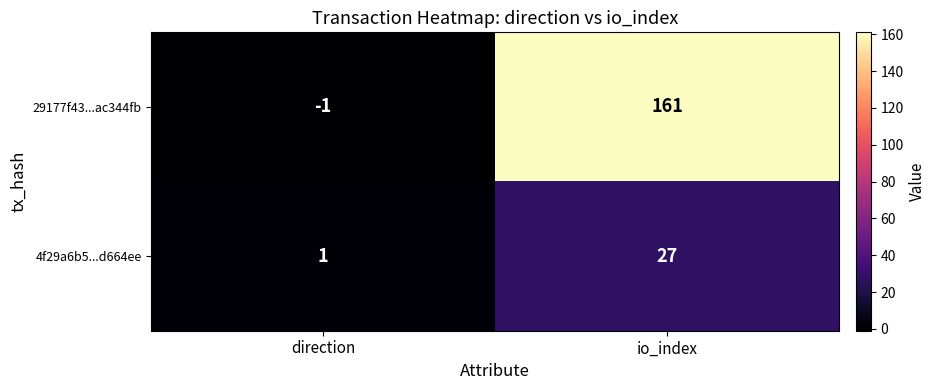

Reading left to right, transcribe all the data shown in this chart.

29177f43...ac344fb: -1	161
4f29a6b5...d664ee: 1	27